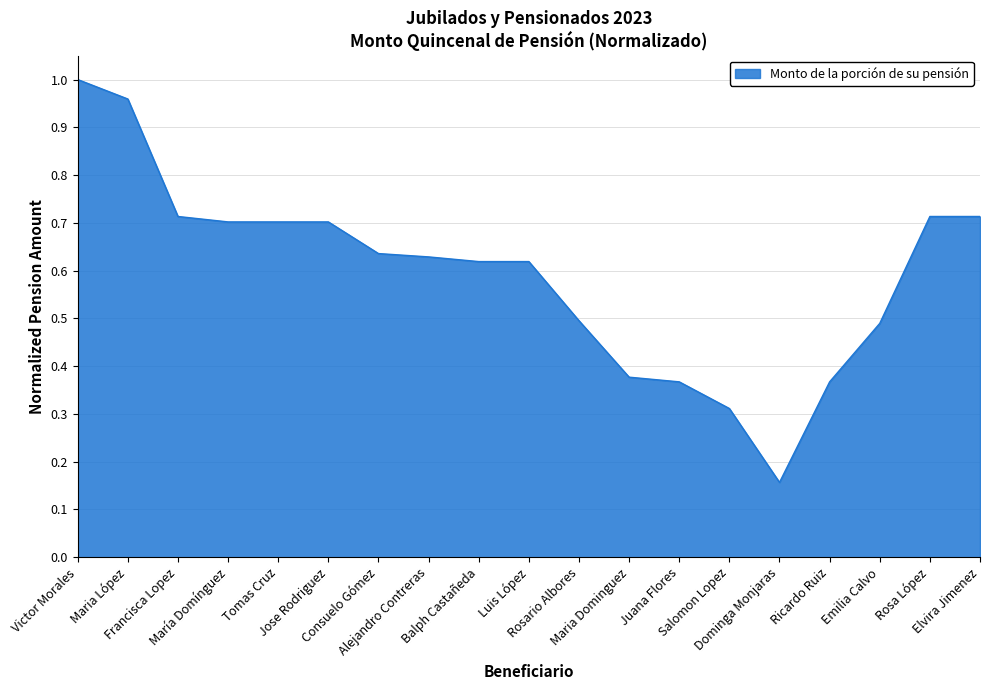

Between Rosa López and Francisca Lopez, which is larger?

Rosa López